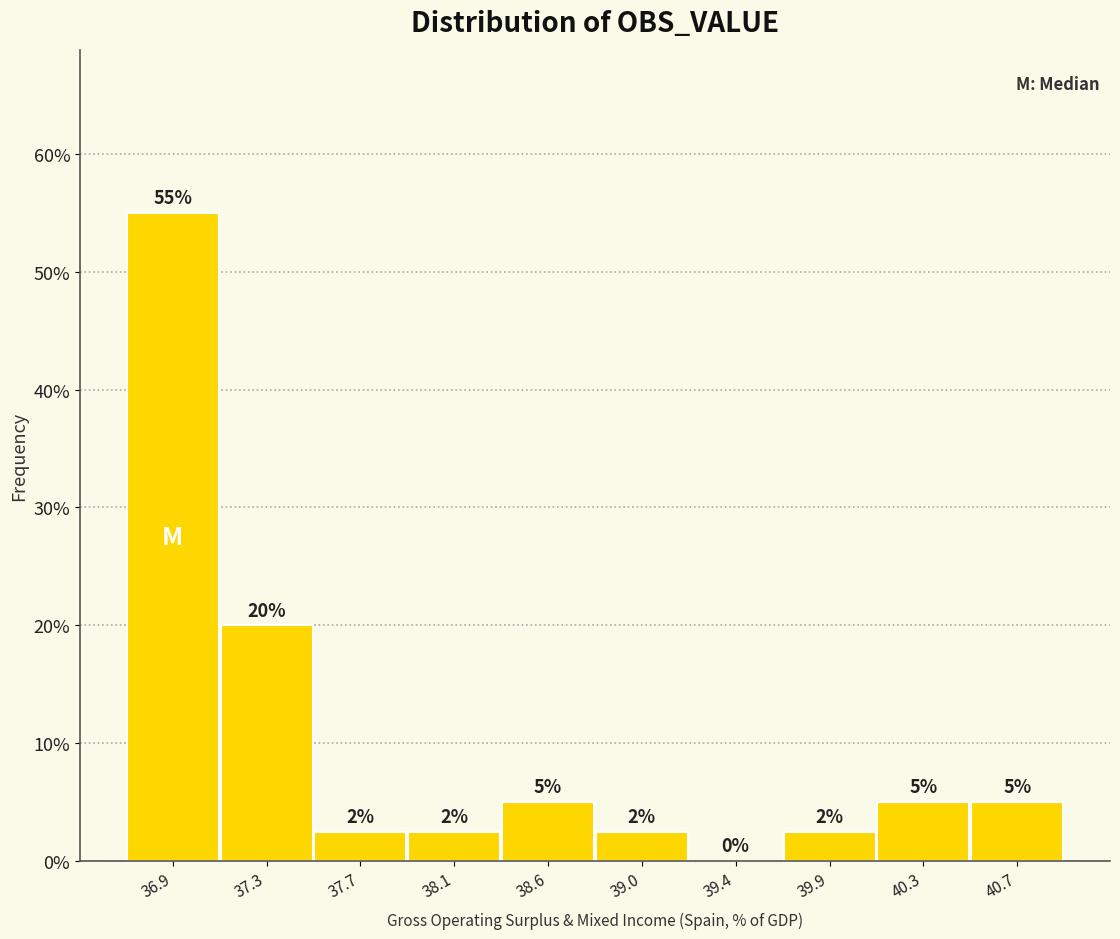

Which has a higher value, 36.9 or 40.3?

36.9